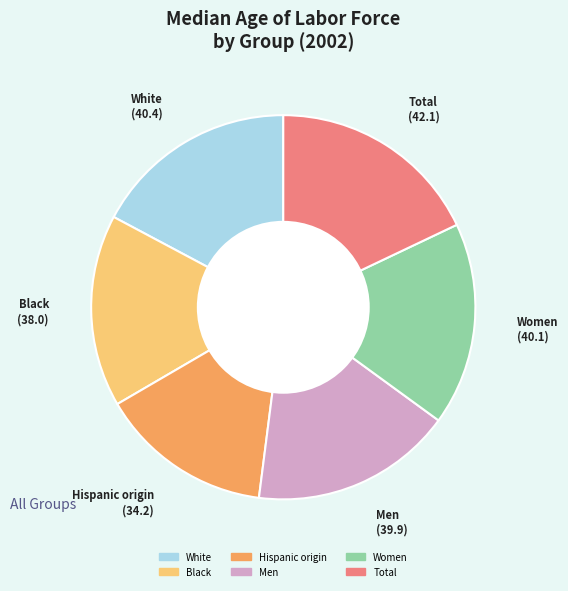

What is the smallest slice in the pie chart?

Hispanic origin